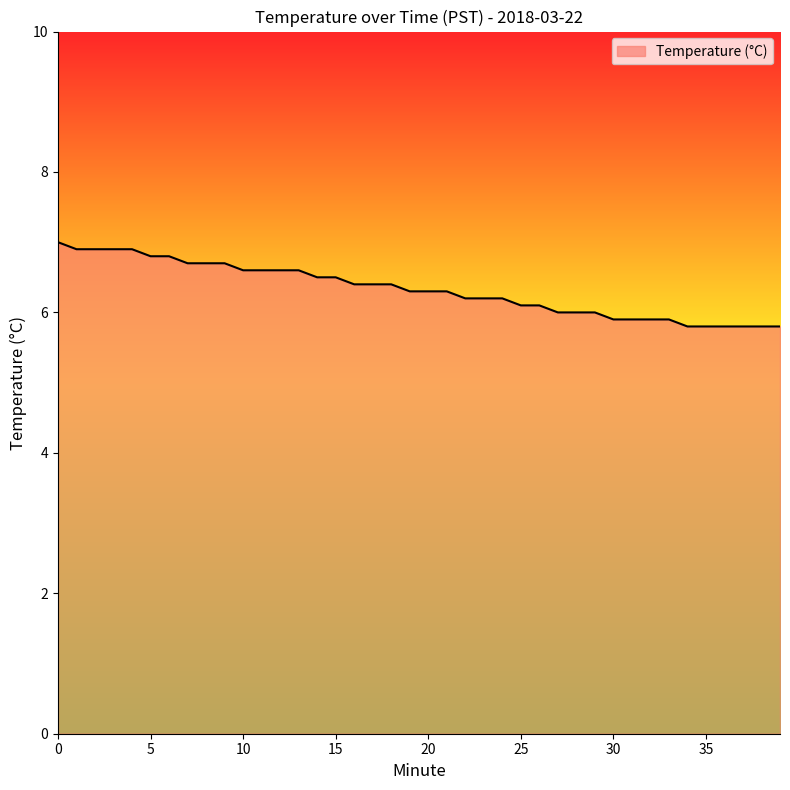

Reading right to left, what are all the values shown in this chart?

5.8	5.8	5.8	5.8	5.8	5.8	5.9	5.9	5.9	5.9	6.0	6.0	6.0	6.1	6.1	6.2	6.2	6.2	6.3	6.3	6.3	6.4	6.4	6.4	6.5	6.5	6.6	6.6	6.6	6.6	6.7	6.7	6.7	6.8	6.8	6.9	6.9	6.9	6.9	7.0